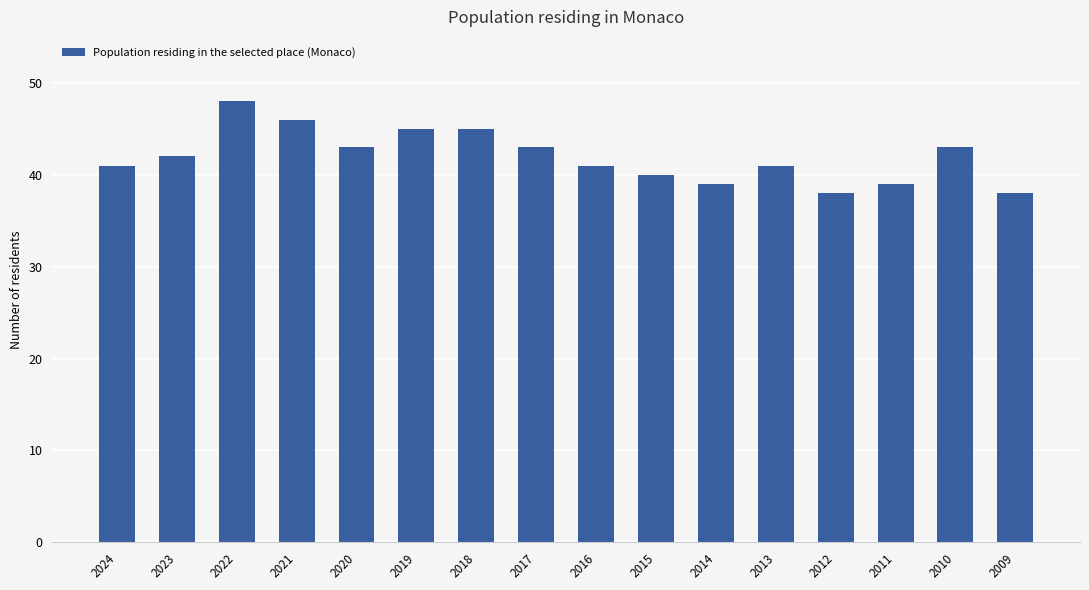

At which category does the chart reach its peak across all series?

2022